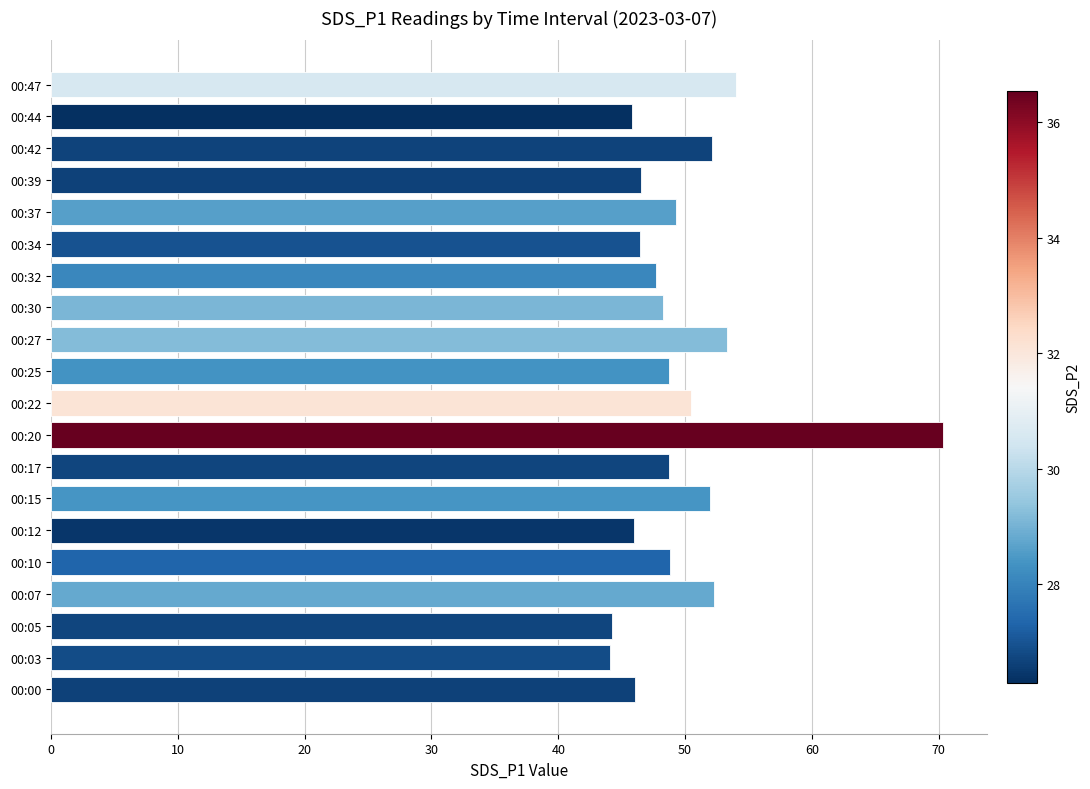

At which category does the chart reach its peak across all series?

00:20